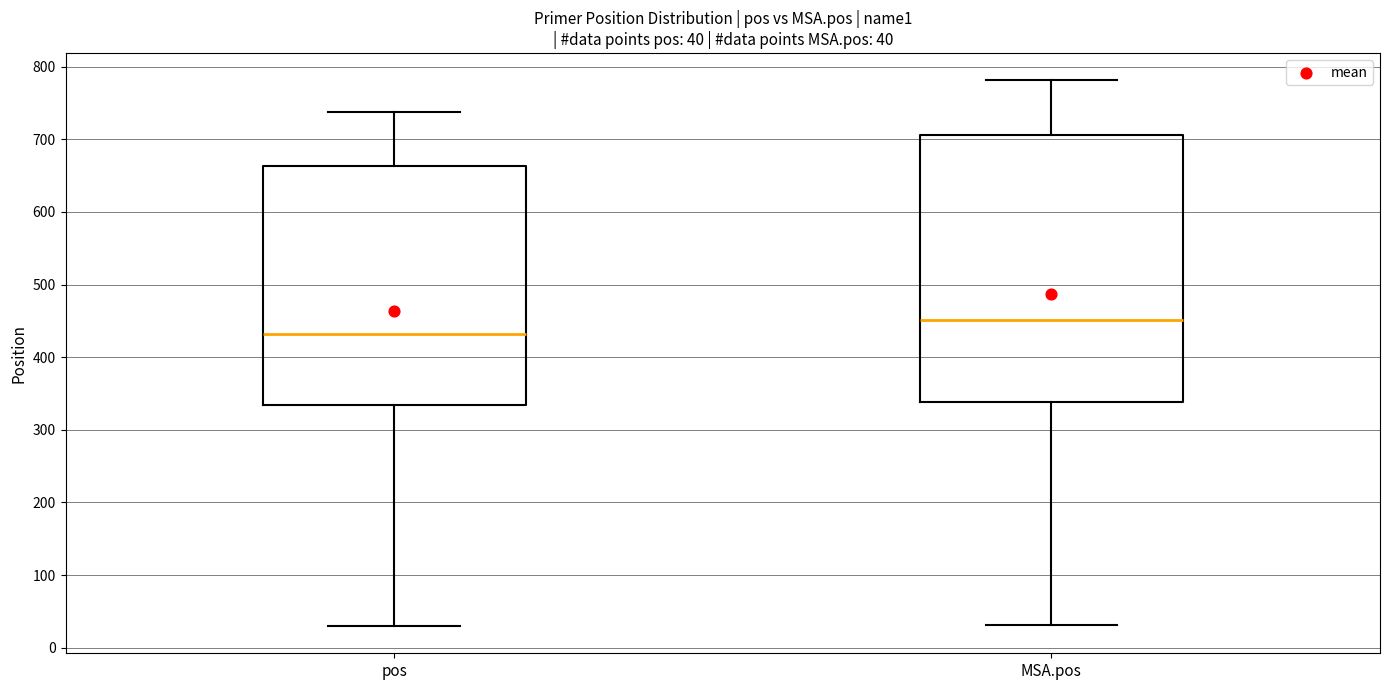

Which box's median line is the highest?

MSA.pos